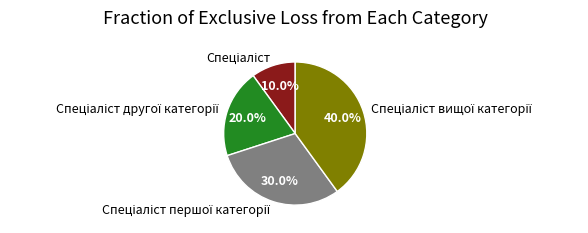

Is there any slice that represents more than half of the pie?

No